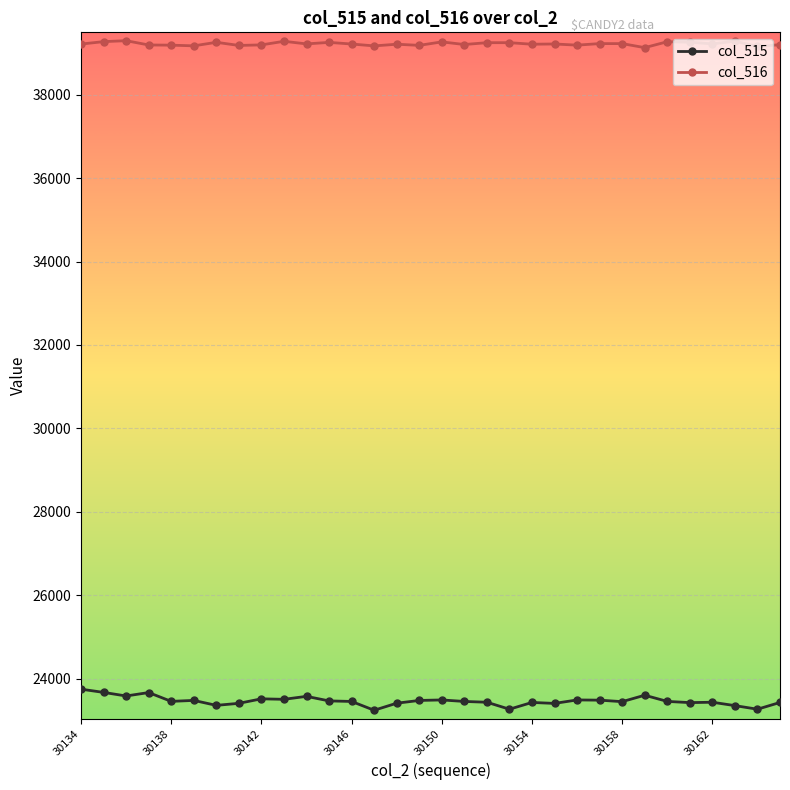

Which series has the largest range (max minus min)?

col_515